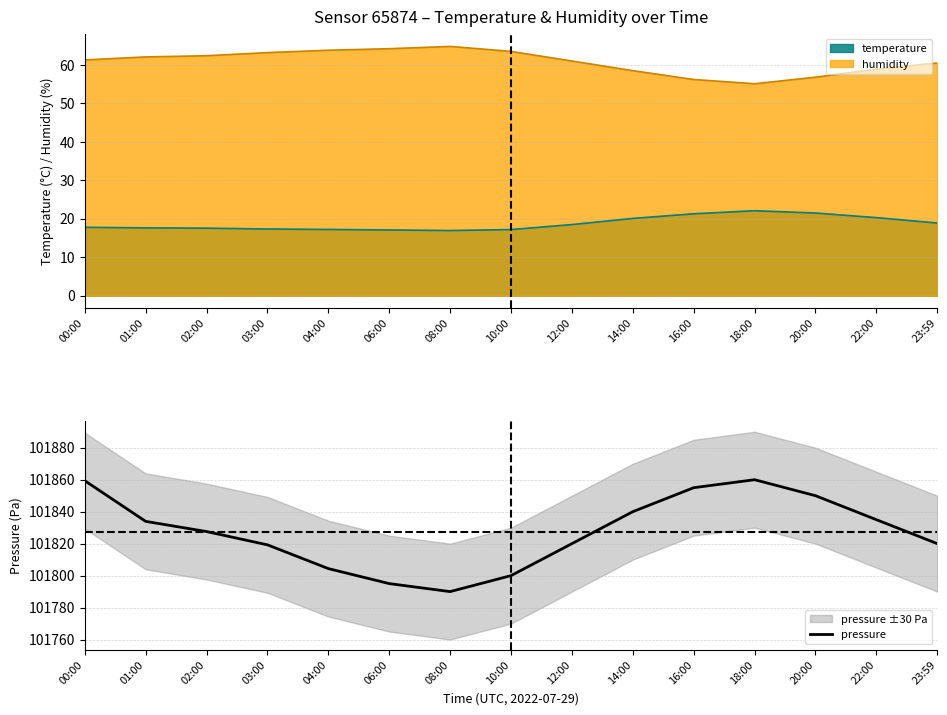

True or false: pressure has a value of 101850.0 at 20:00.

True